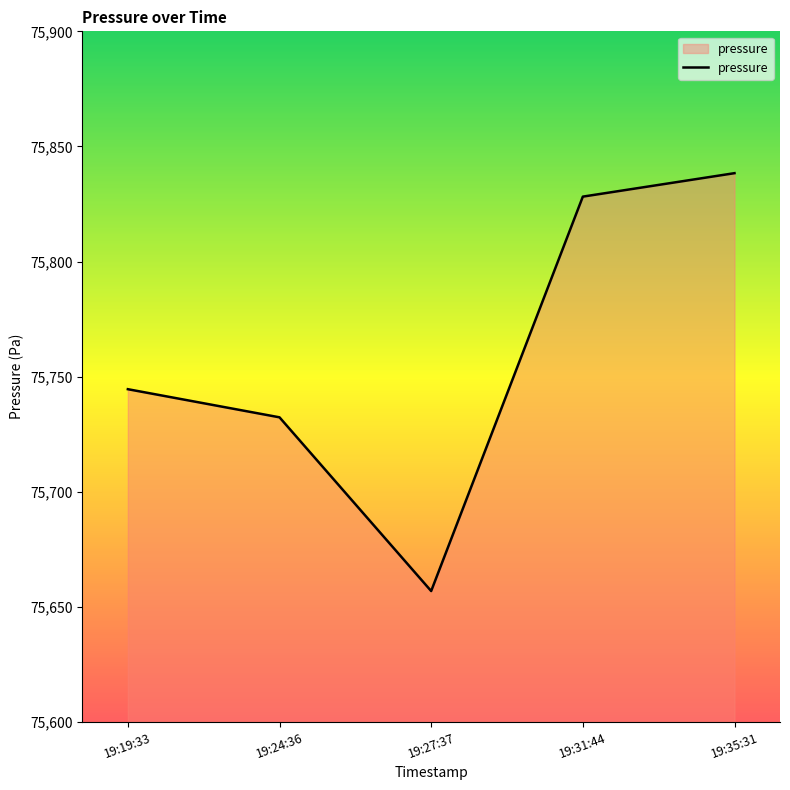

List the labels in order of value, smallest first.

19:27:37, 19:24:36, 19:19:33, 19:31:44, 19:35:31